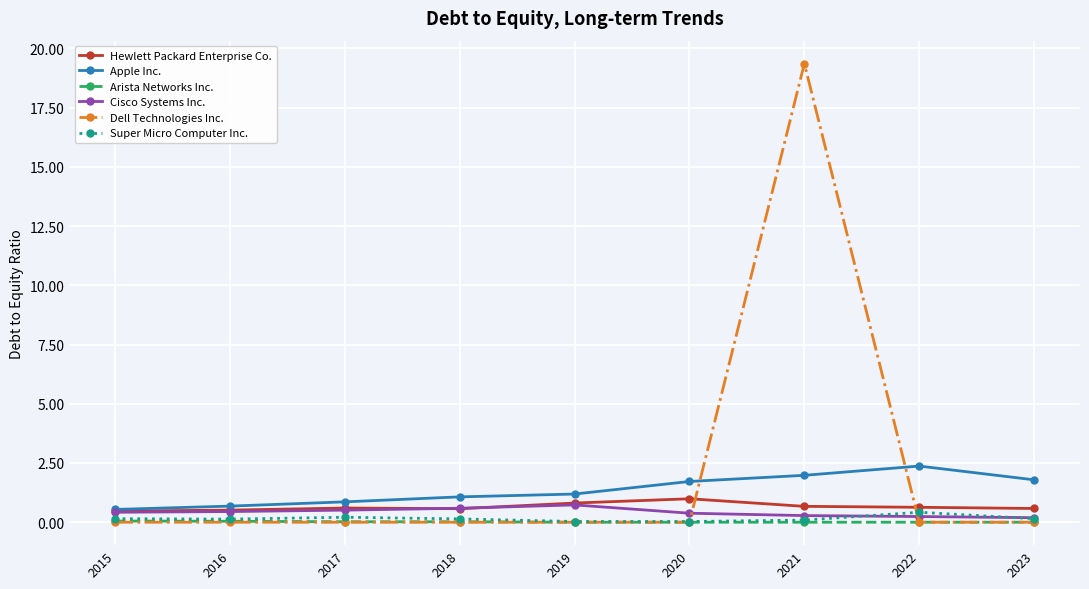

True or false: Arista Networks Inc. and Cisco Systems Inc. cross at least once.

False